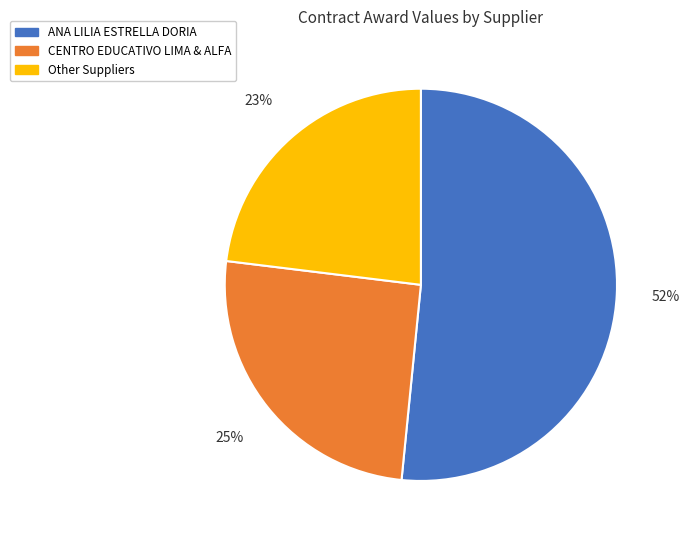

To the nearest percent, what is the average slice percentage?

33%